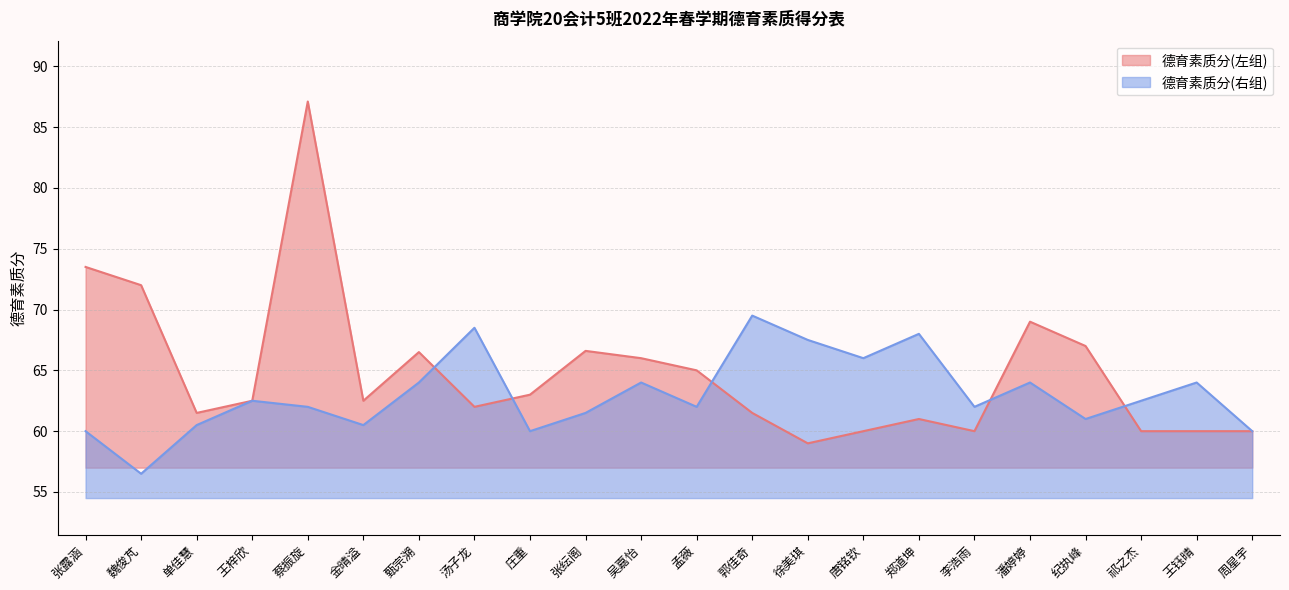

True or false: 德育素质分(左组) and 德育素质分(右组) intersect in this chart.

True